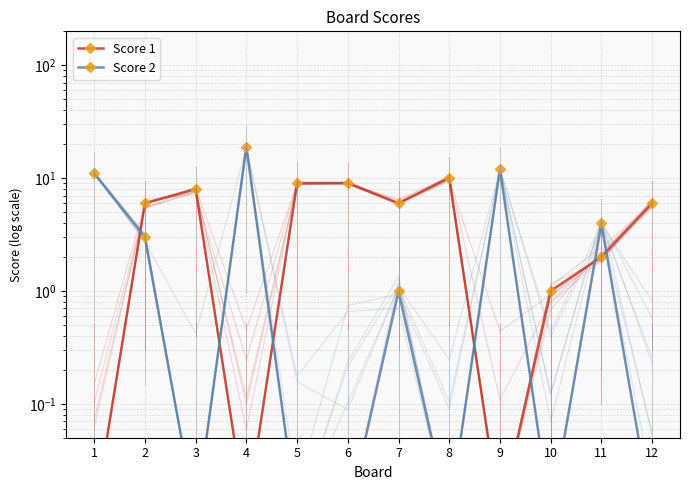

At which category does the chart reach its minimum across all series?

1